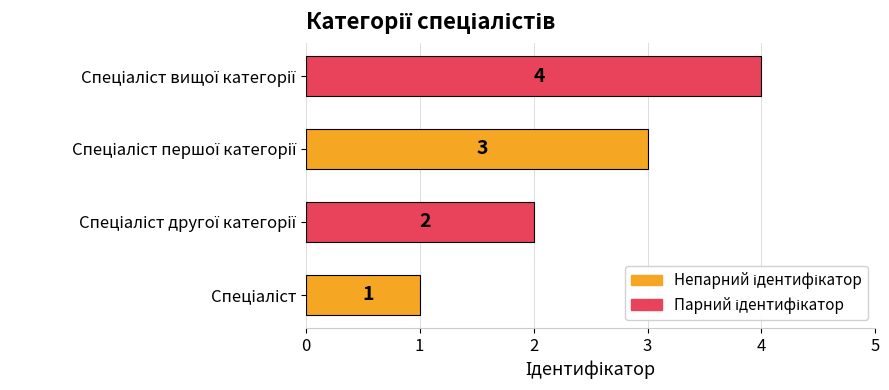

What is the difference between the maximum and minimum values?

3